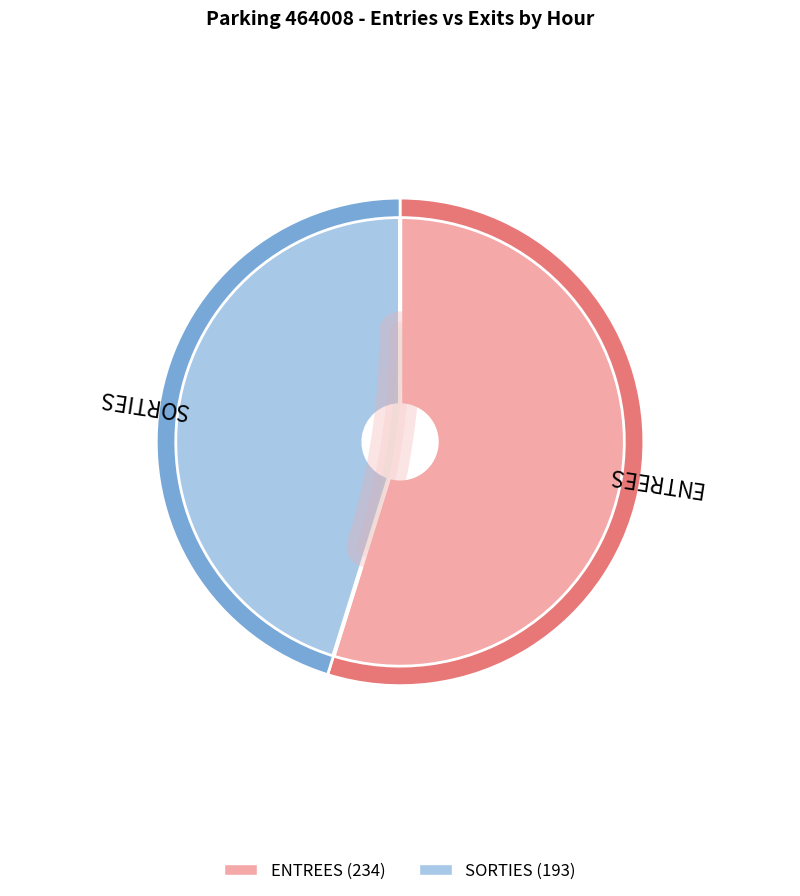

Which series has the largest range (max minus min)?

SORTIES